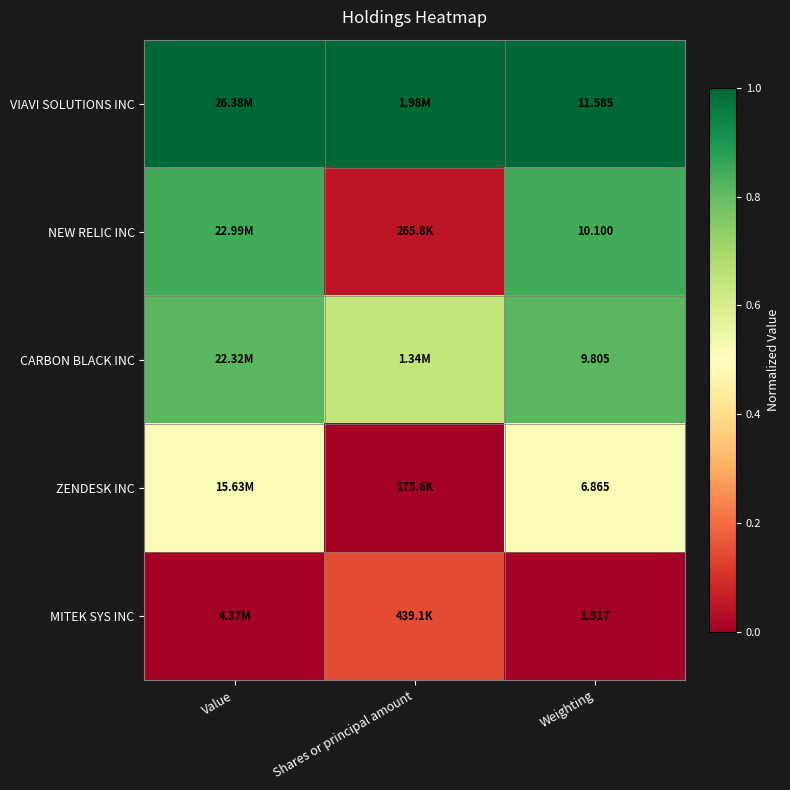

Rank the series at Weighting from lowest to highest value.

MITEK SYS INC, ZENDESK INC, CARBON BLACK INC, NEW RELIC INC, VIAVI SOLUTIONS INC